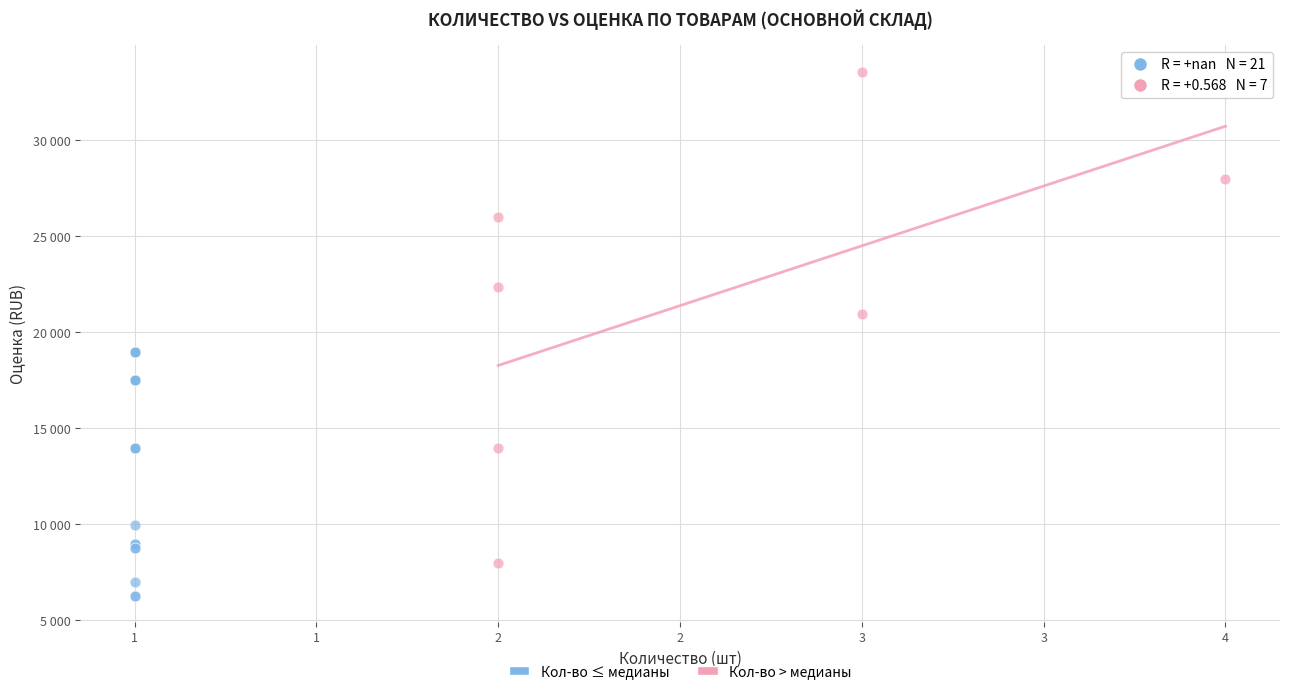

What are all the series names shown in the legend?

Кол-во ≤ медианы, Кол-во > медианы